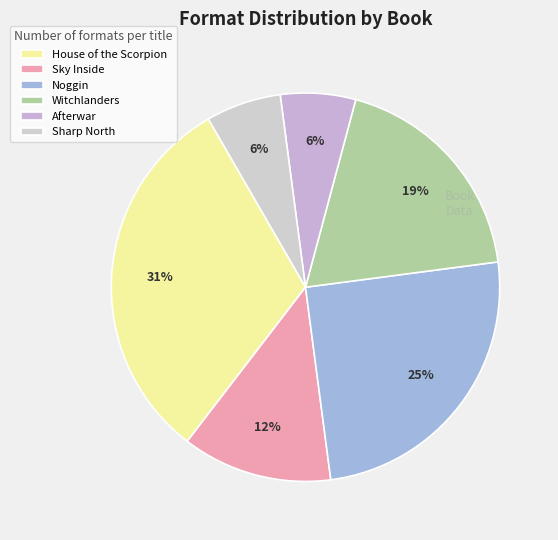

What is the largest slice in the pie chart?

House of the Scorpion